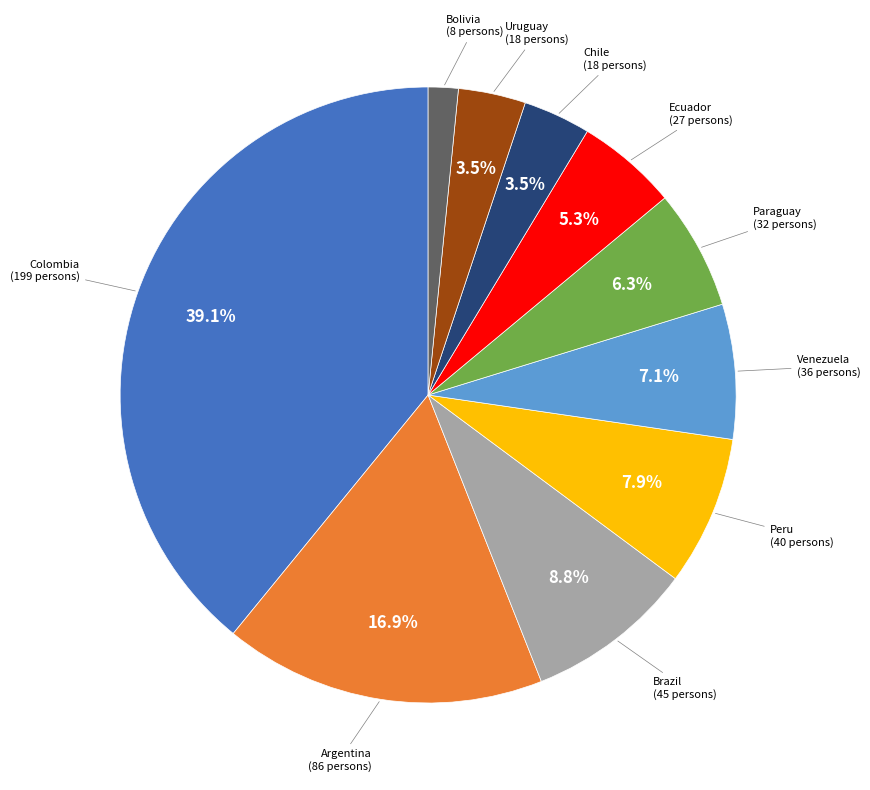

Between Peru and Venezuela, which is larger?

Peru